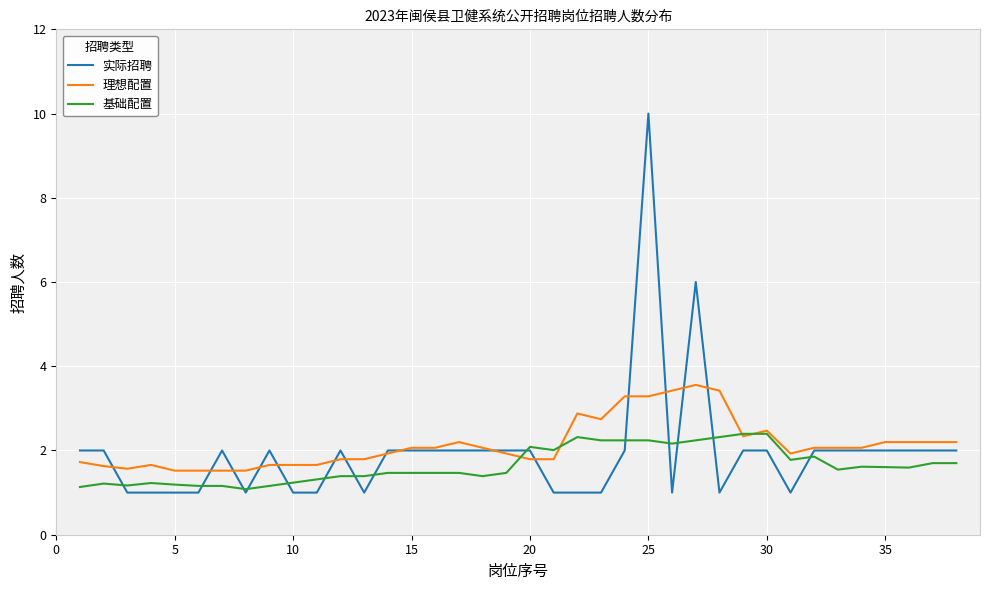

What is the maximum value for 理想配置?

3.6